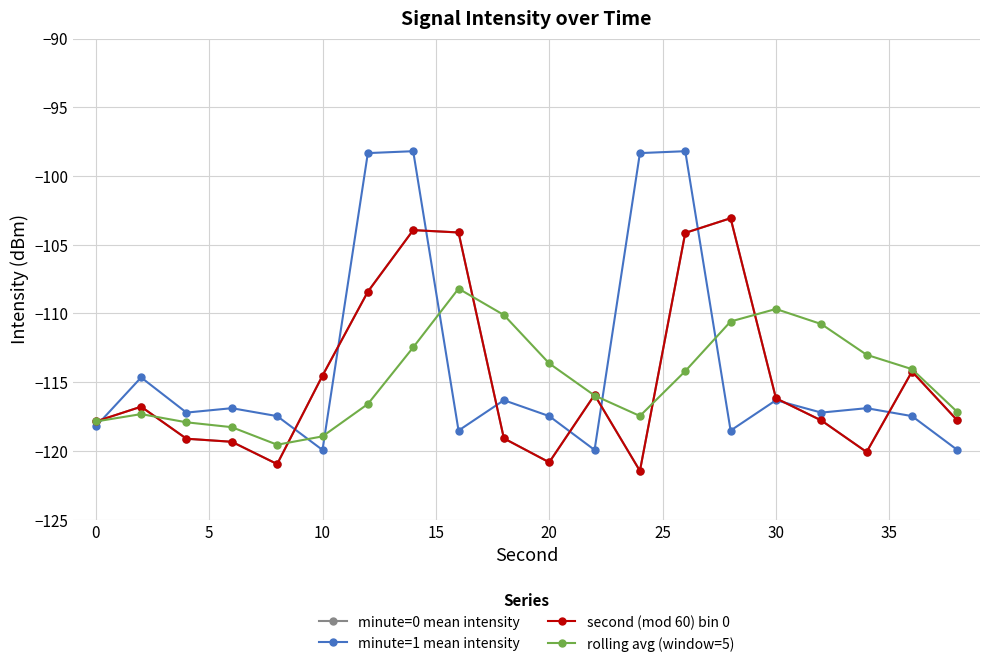

How many times do minute=0 mean intensity and rolling avg (window=5) cross each other?

7